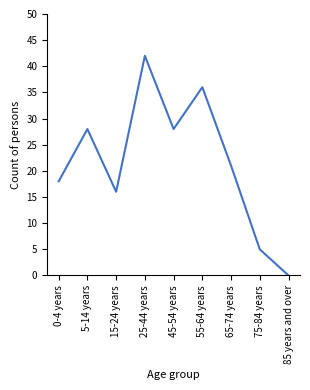

What position from the right is 25-44 years?

6